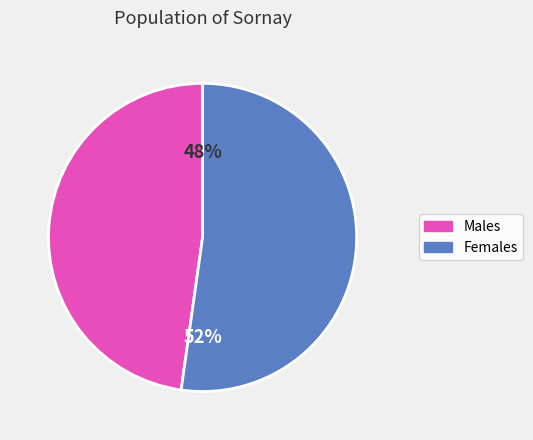

How many segments does this pie chart have?

2